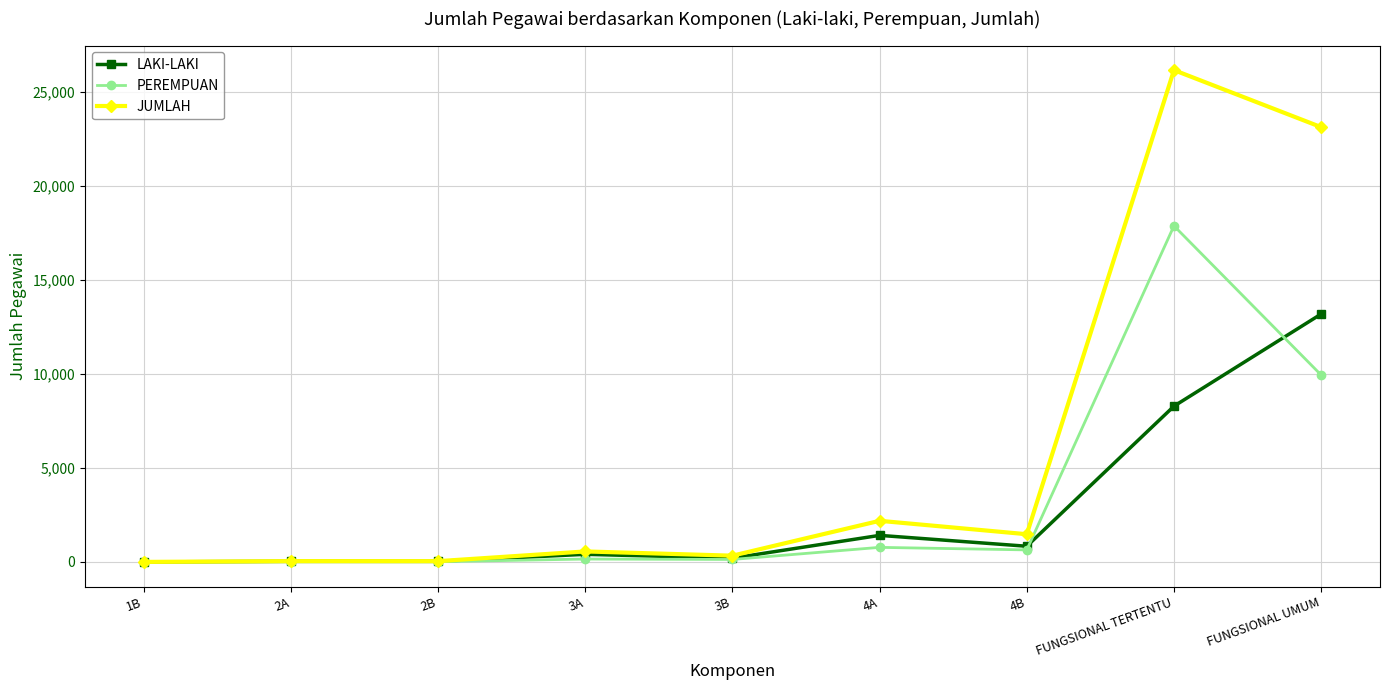

How many lines are shown in the chart?

3